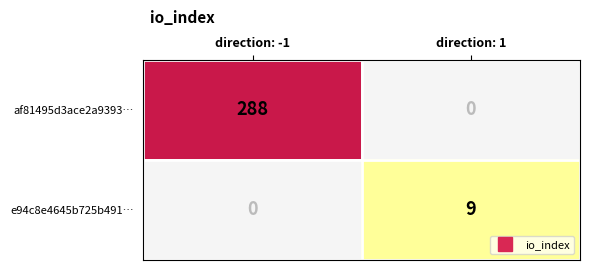

Which series has the largest total across all categories?

af81495d3ace2a9393…